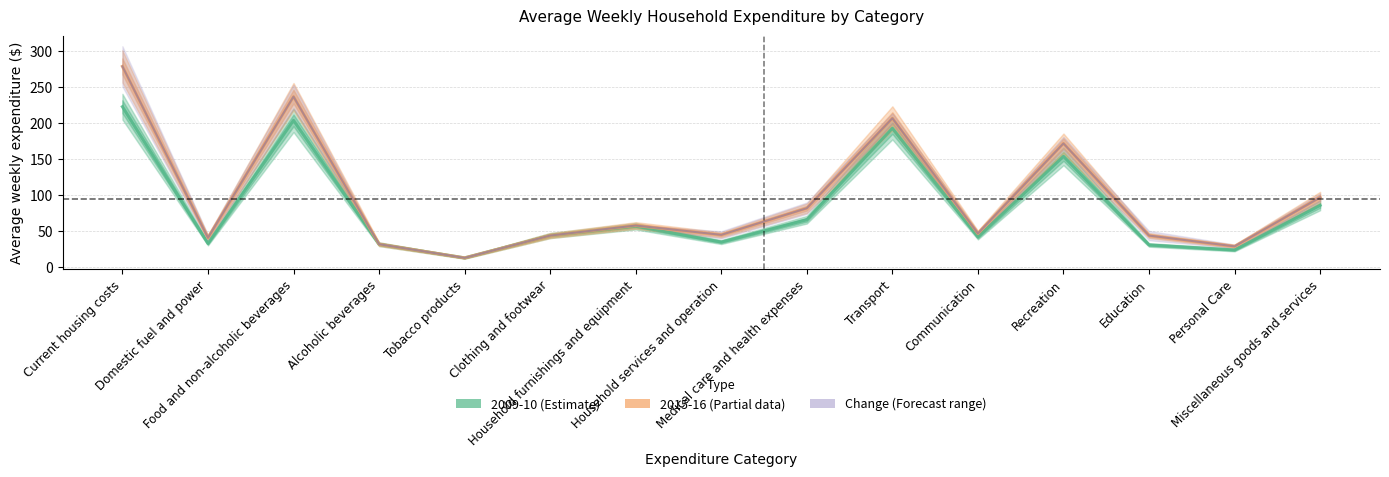

How many lines are shown in the chart?

1